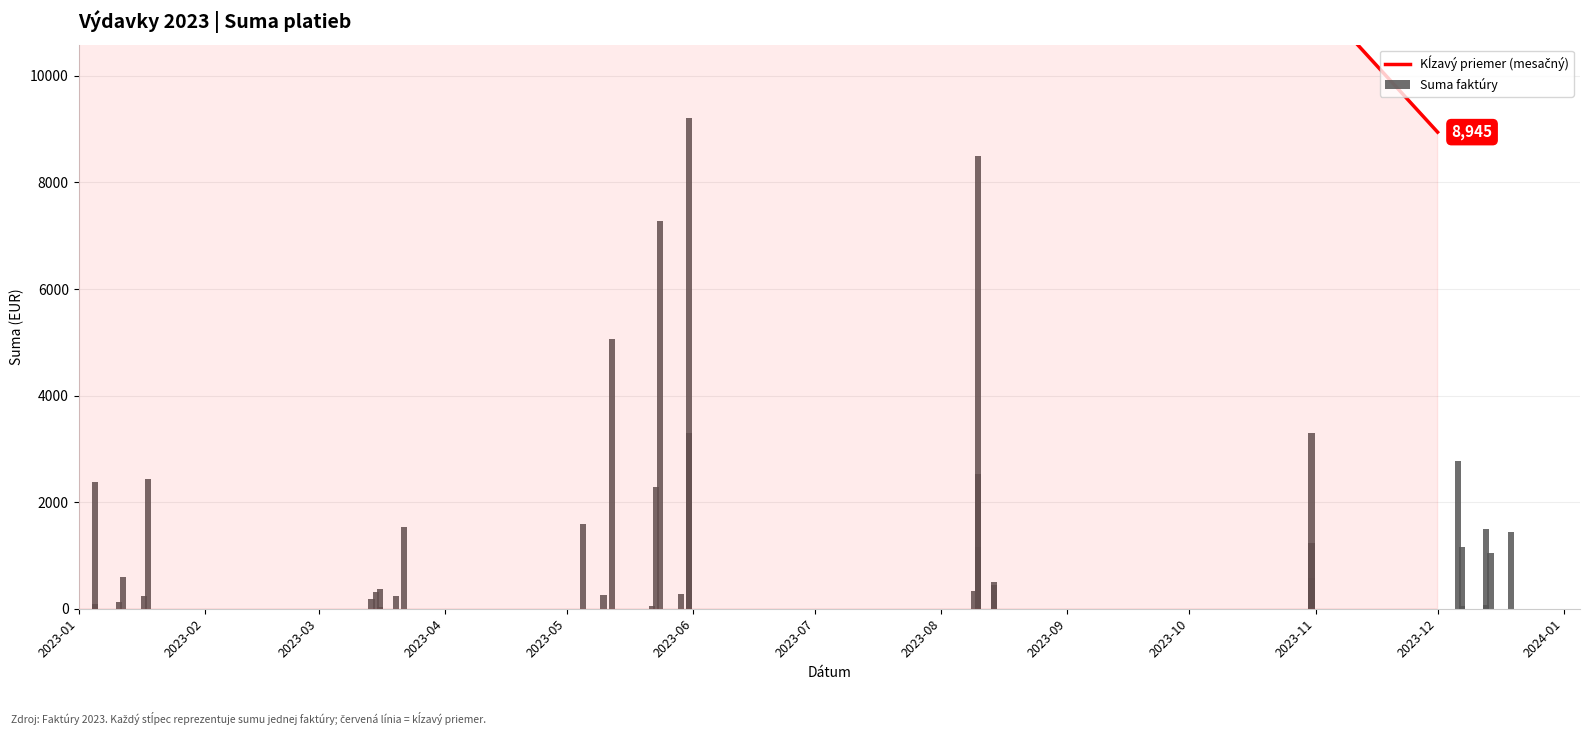

How many values are below 590?

19